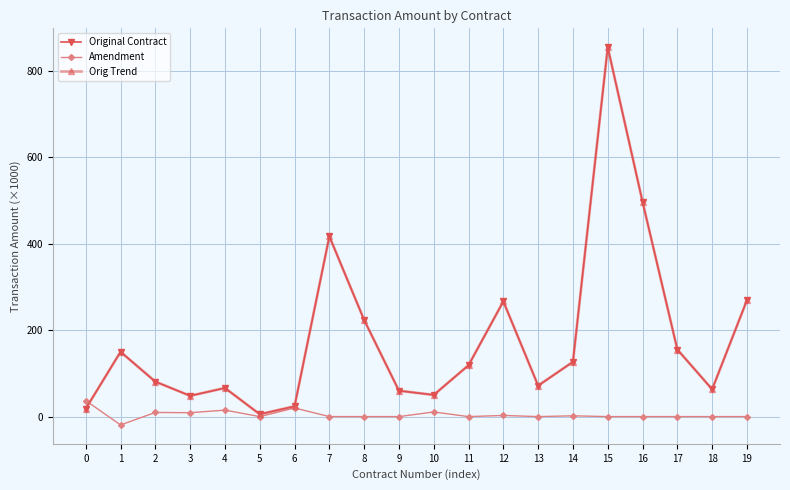

Rank the categories by Original Contract value from highest to lowest.

15, 16, 7, 19, 12, 8, 17, 1, 14, 11, 2, 13, 4, 18, 9, 10, 3, 6, 0, 5